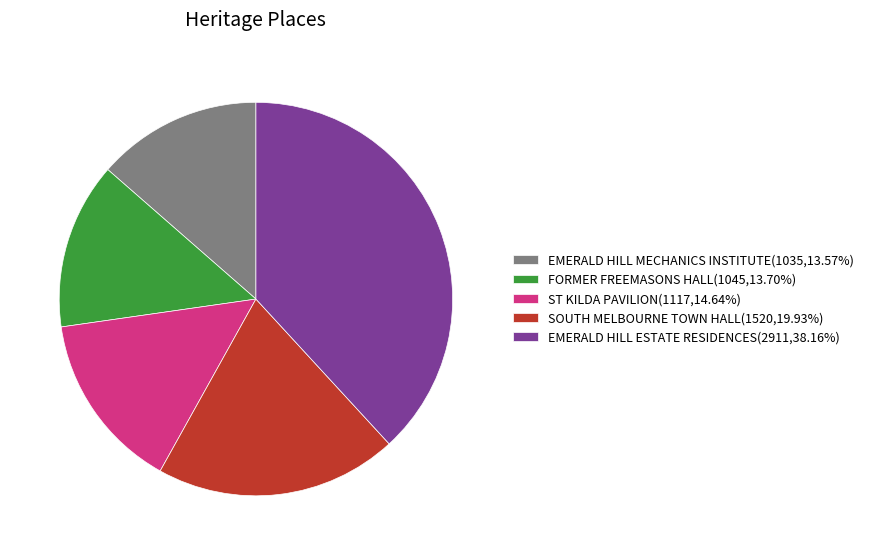

Approximately how many times larger is the value at ST KILDA PAVILION compared to EMERALD HILL ESTATE RESIDENCES?

0.4